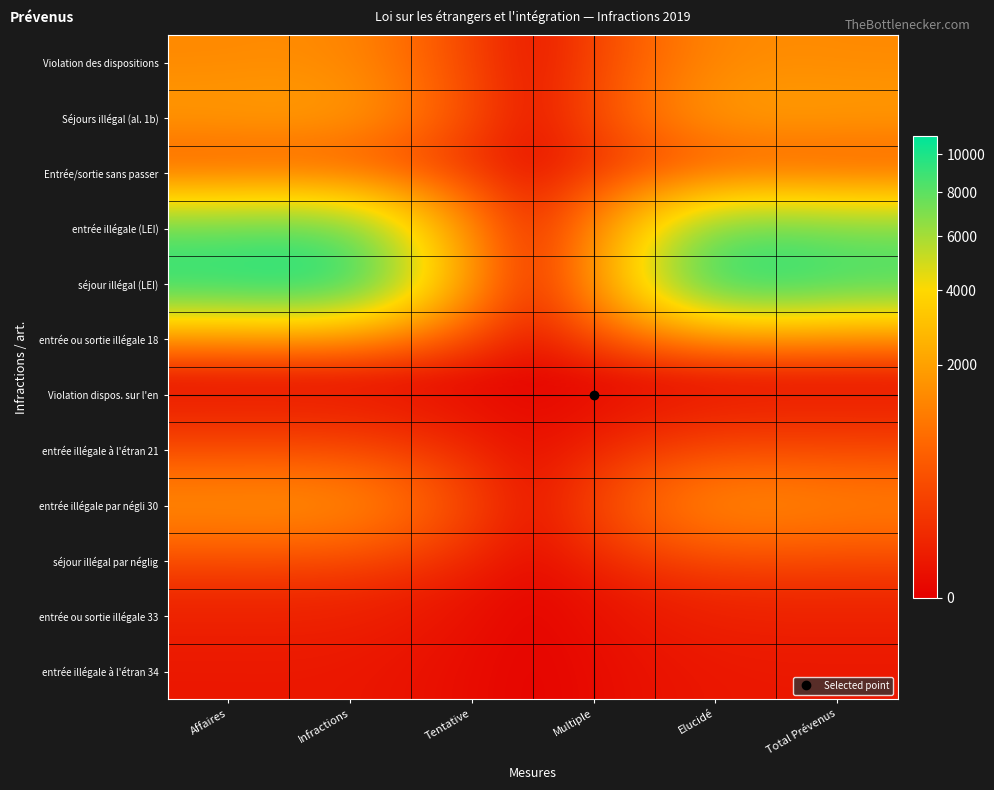

Count the number of data series in this chart.

12